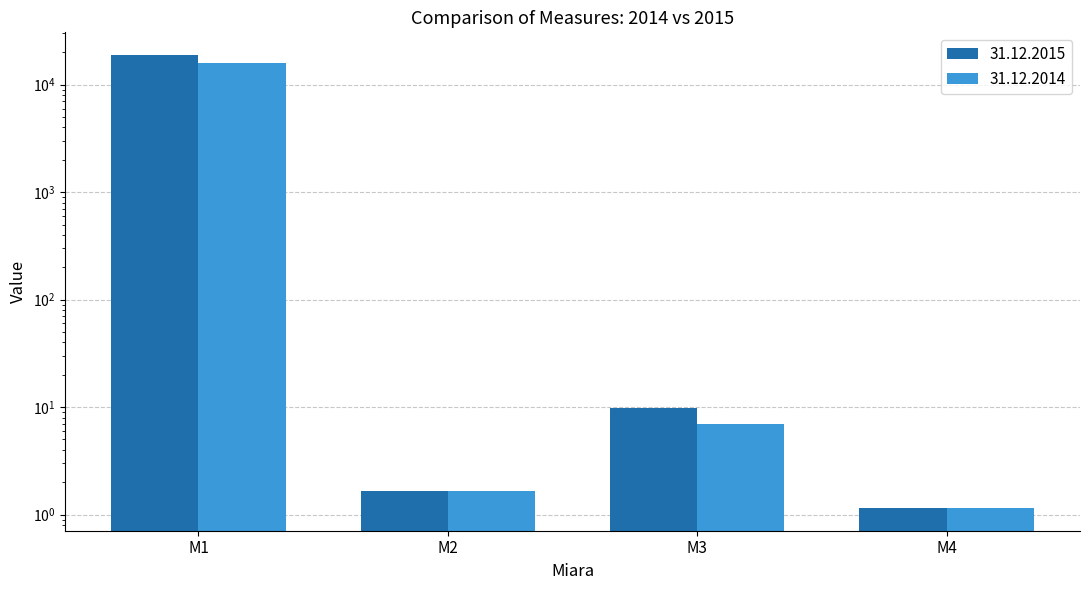

What value does the 31.12.2014 series have at M2?

1.6